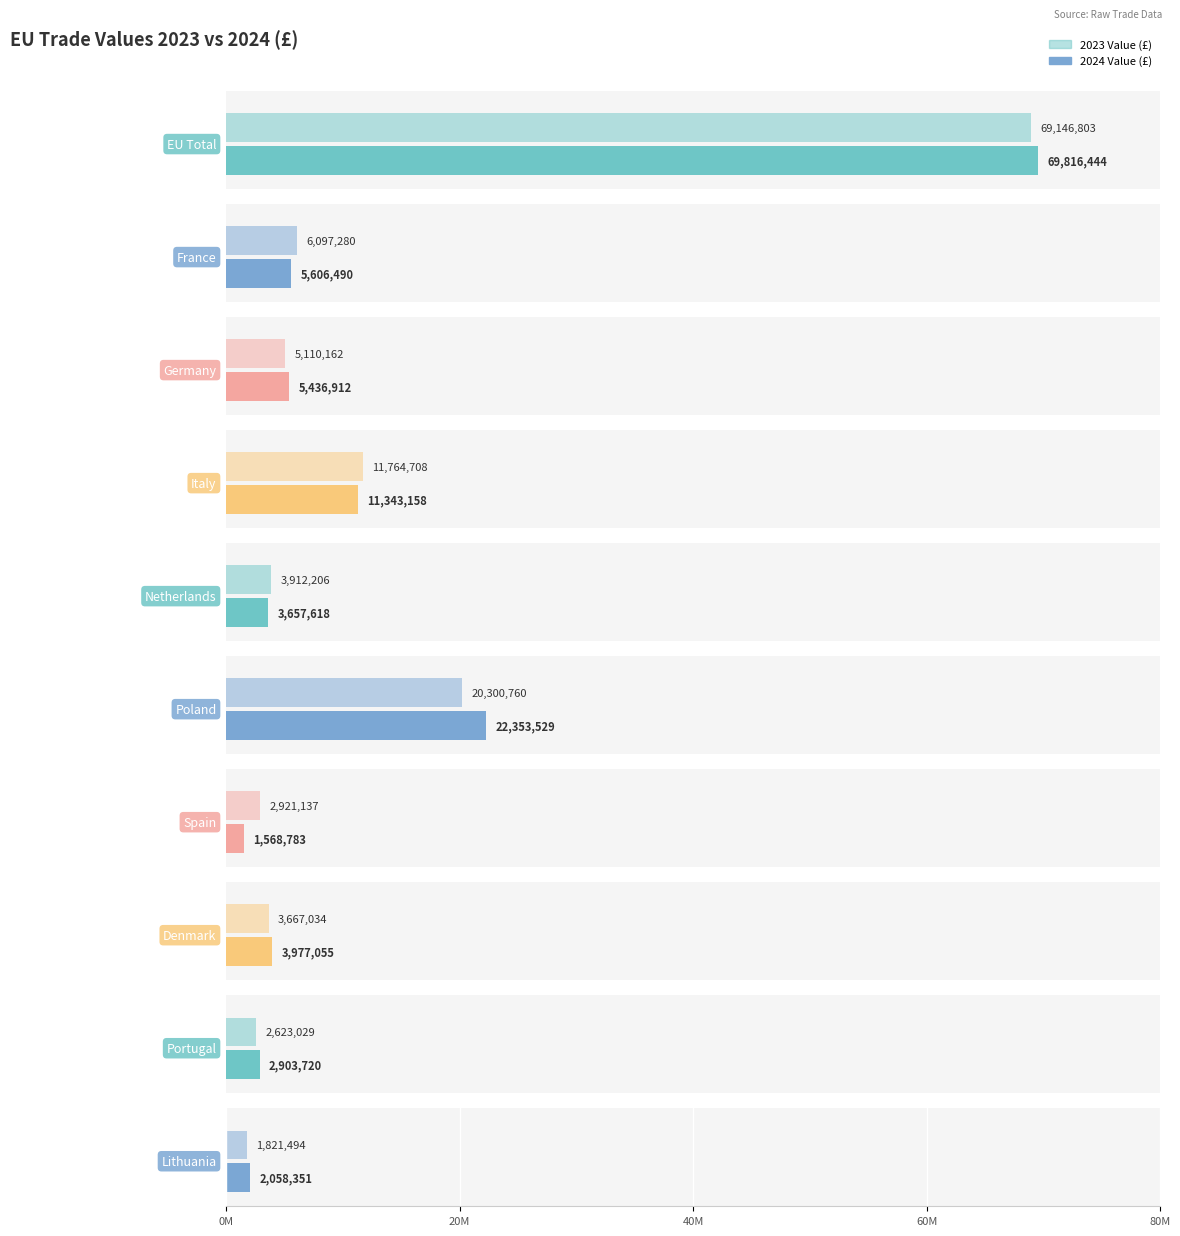

What position from the right is Denmark?

3